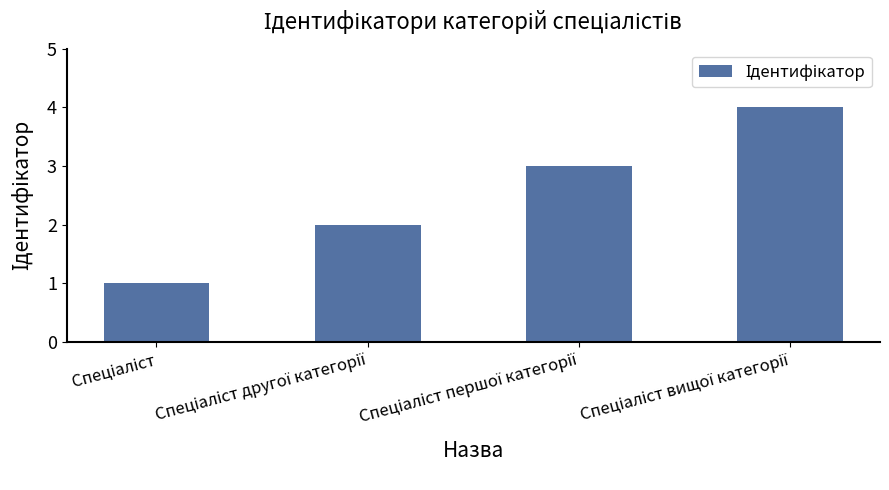

Are the bars grouped side by side (vs. stacked)?

No